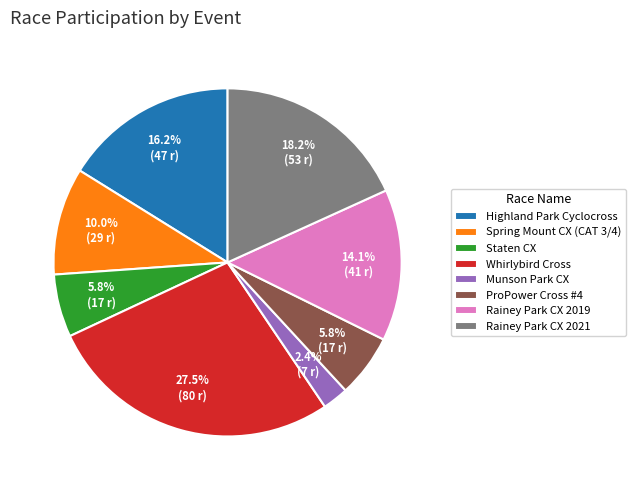

Is Staten CX the majority of the pie?

No